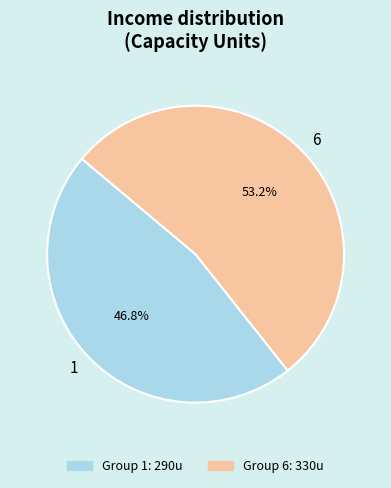

Is 6 the majority of the pie?

Yes